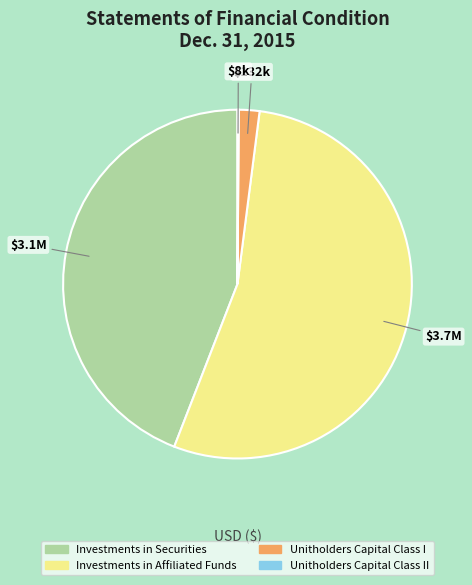

Which has a higher value, Investments in Securities or Unitholders Capital Class I?

Investments in Securities